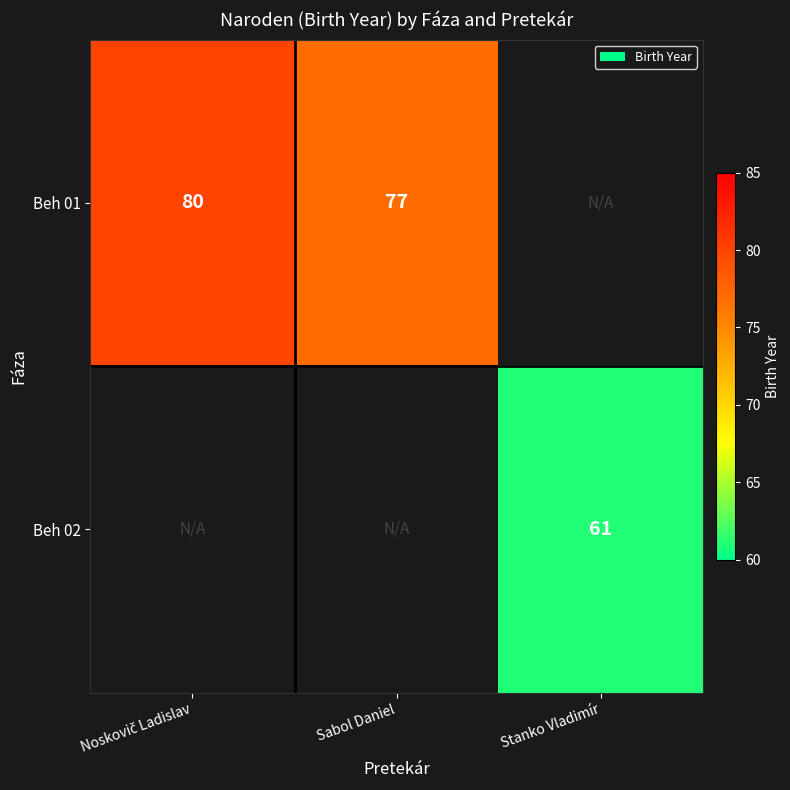

The value of Beh 02 at Stanko Vladimír is 26. True or false?

False